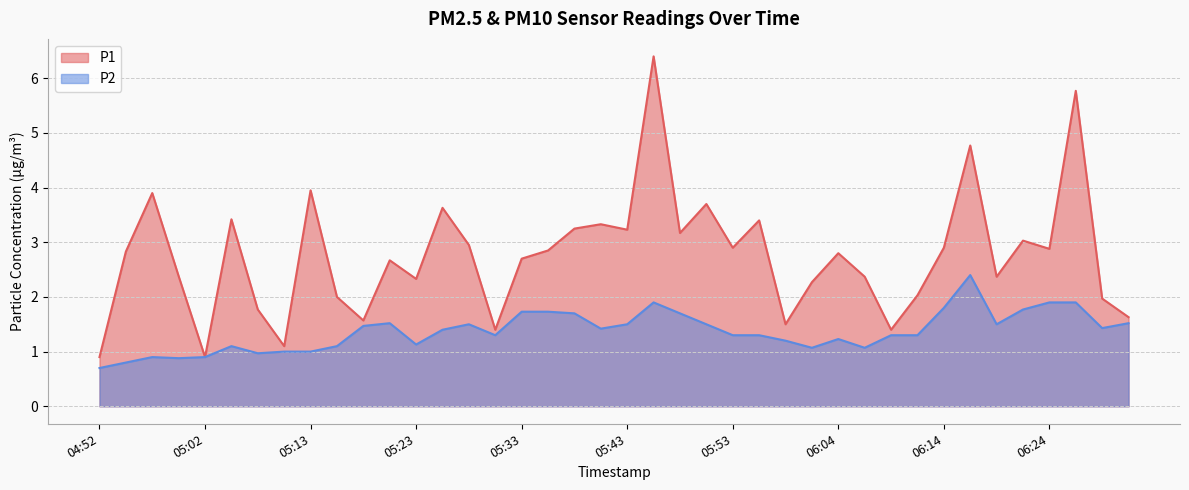

Does the chart display data point markers on the line(s)?

No